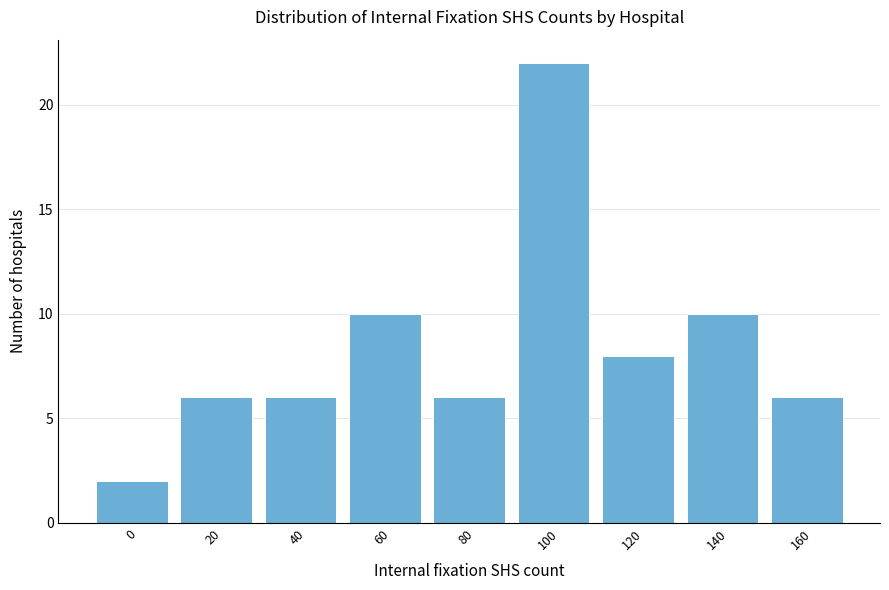

Reading right to left, list all the values displayed in this chart.

6	10	8	22	6	10	6	6	2